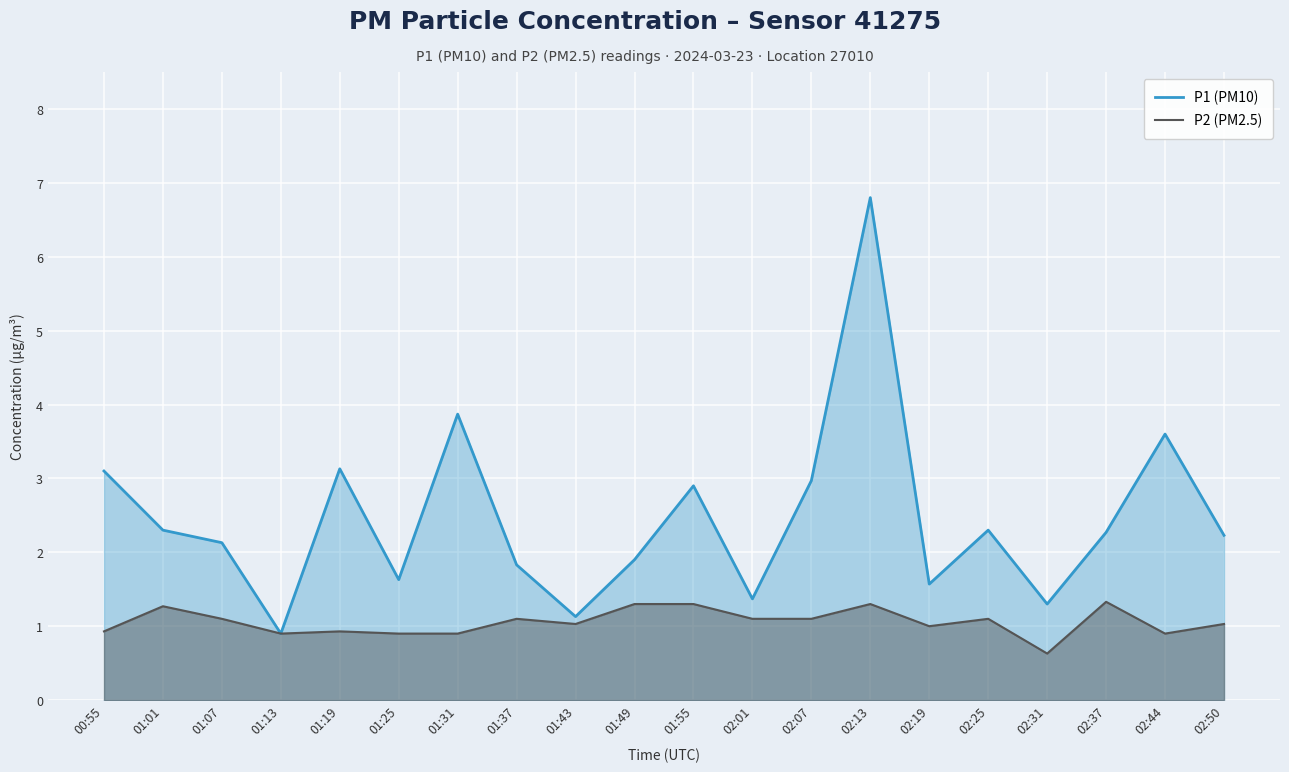

What position from the right is 00:55?

20